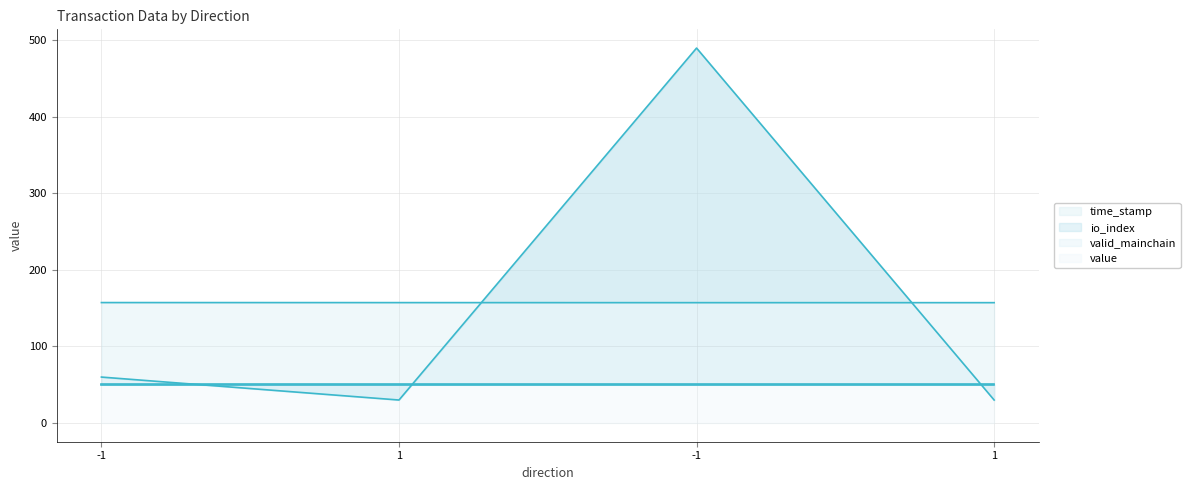

Is the value of time_stamp at 1 greater than the value of io_index at 1?

Yes